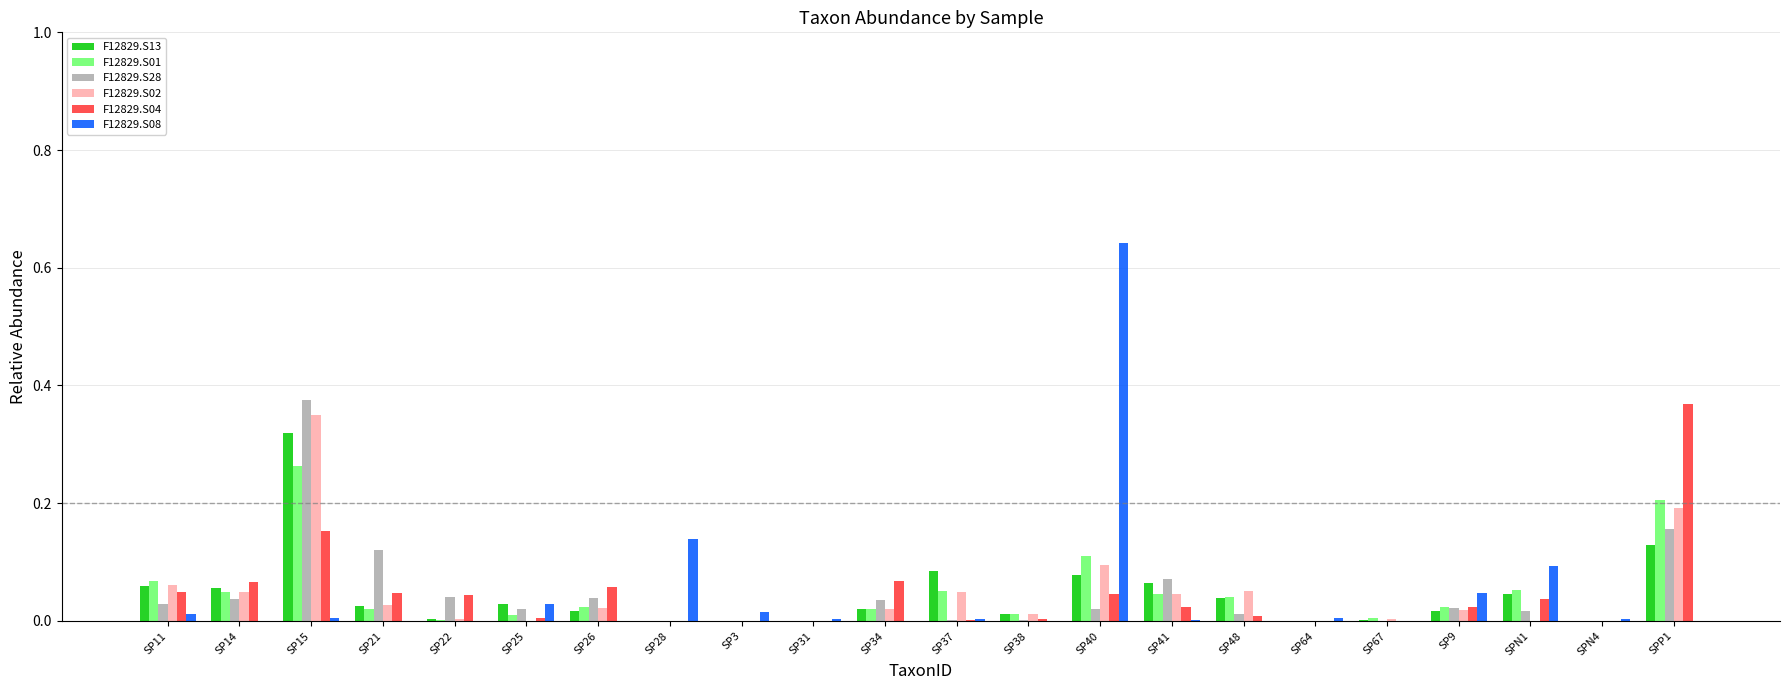

What is the sum of all F12829.S02 values?

1.0